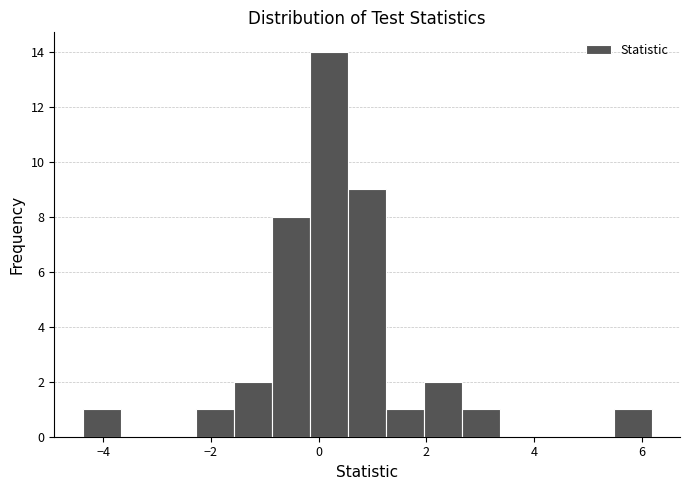

Read against the x-axis, roughly where is the centre of the tallest bar?

0.2